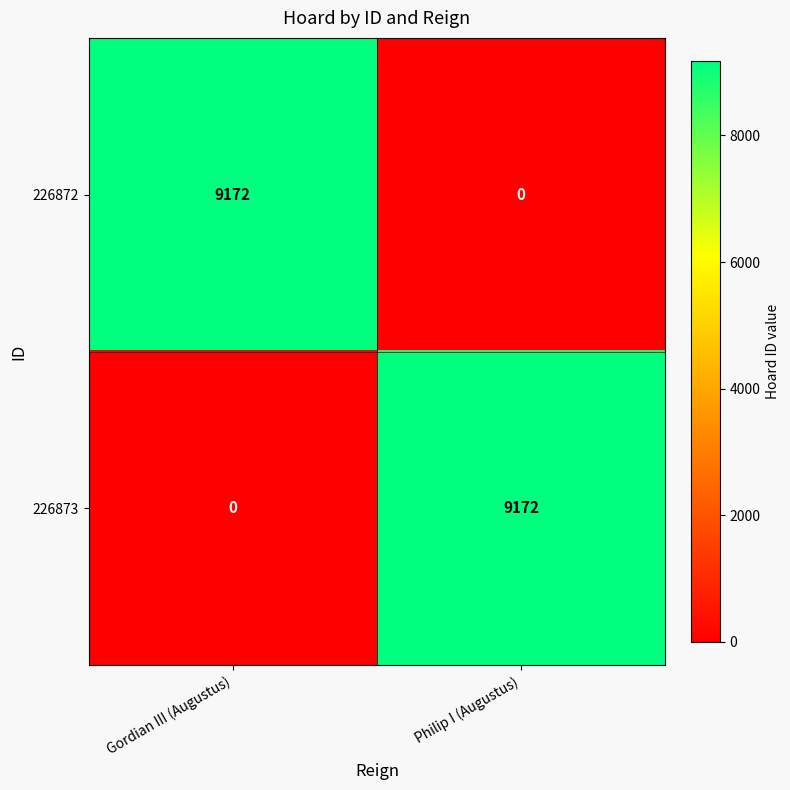

What is the total value across all series at Gordian III (Augustus)?

9172